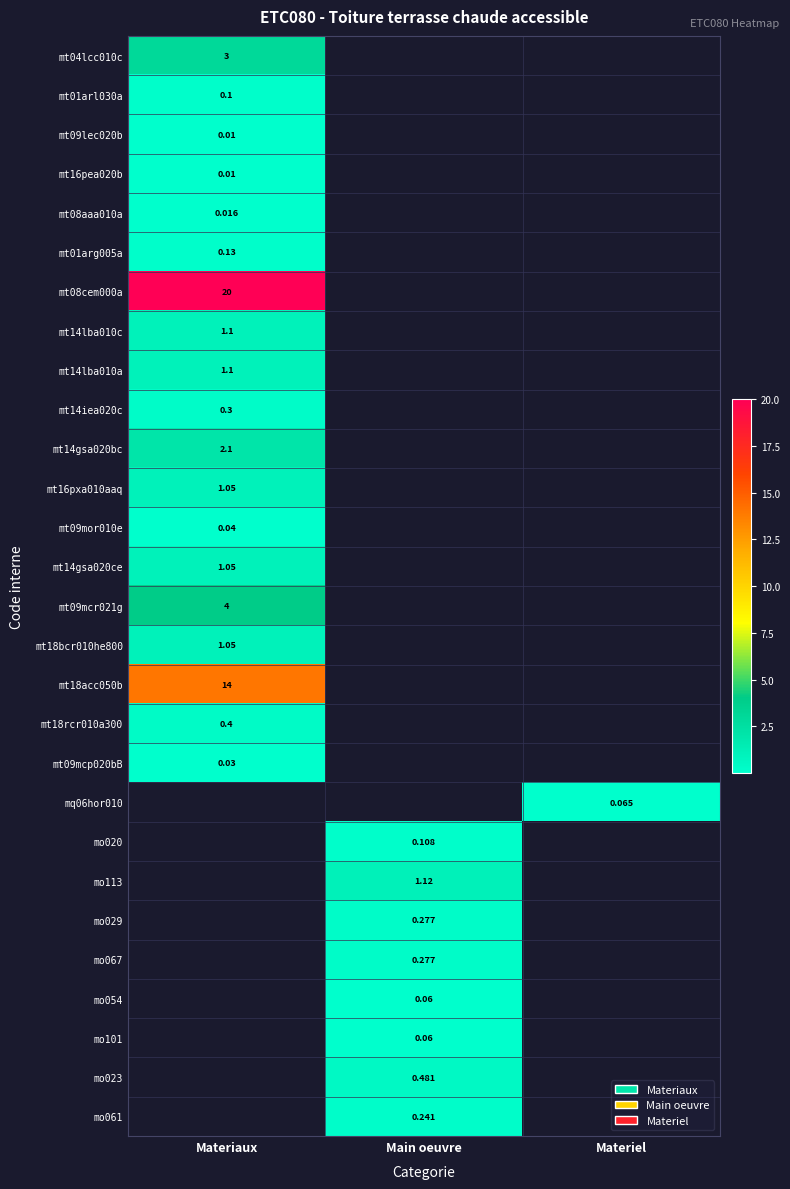

At Materiaux, list the series in order from smallest to largest.

mq06hor010, mo020, mo113, mo029, mo067, mo054, mo101, mo023, mo061, mt09lec020b, mt16pea020b, mt08aaa010a, mt09mcp020bB, mt09mor010e, mt01arl030a, mt01arg005a, mt14iea020c, mt18rcr010a300, mt16pxa010aaq, mt14gsa020ce, mt18bcr010he800, mt14lba010c, mt14lba010a, mt14gsa020bc, mt04lcc010c, mt09mcr021g, mt18acc050b, mt08cem000a